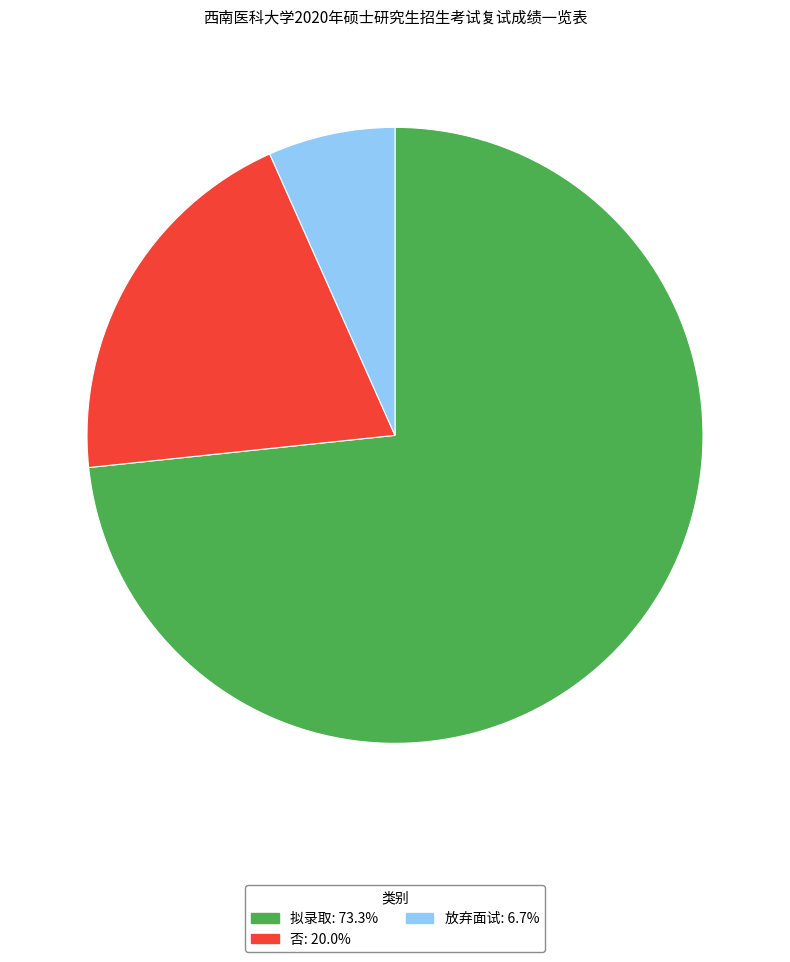

True or false: 否 accounts for 15% of the total.

False